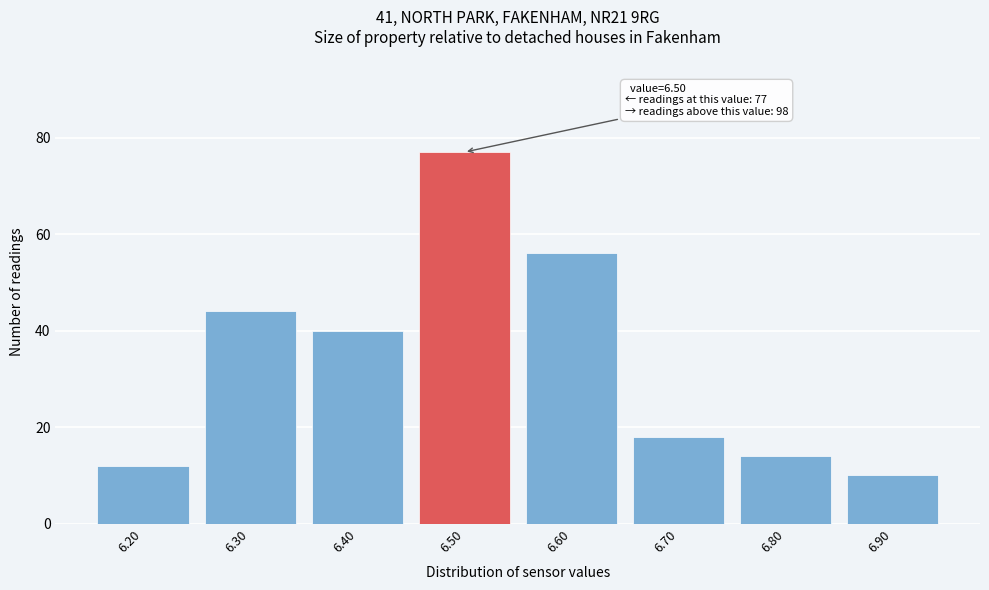

Which range on the x-axis has the tallest bar?

6.45 to 6.55